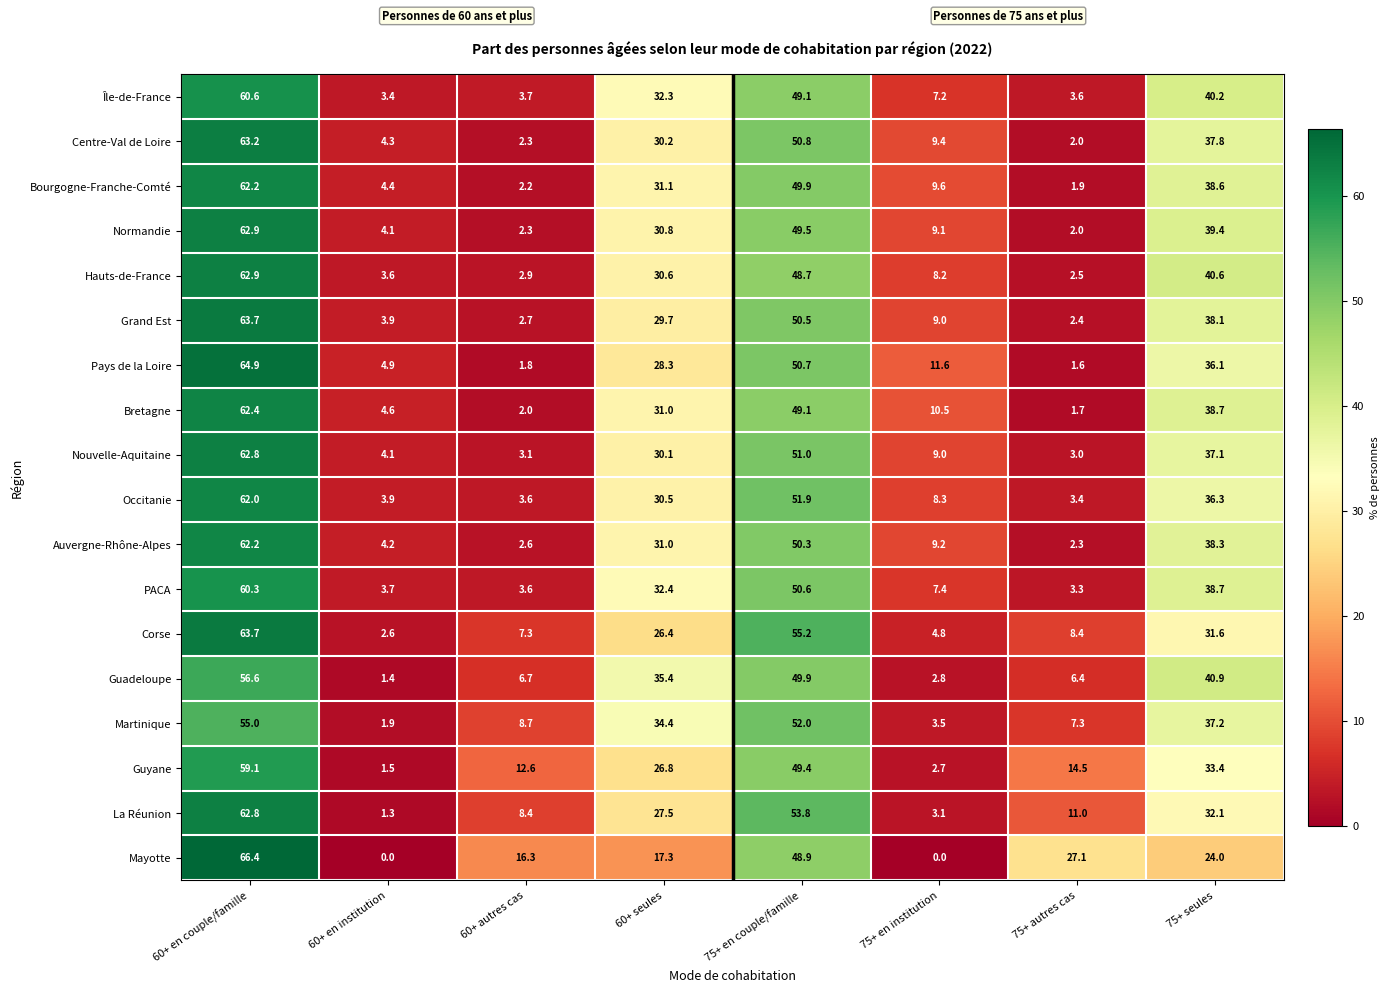

How many series are shown in this chart?

18